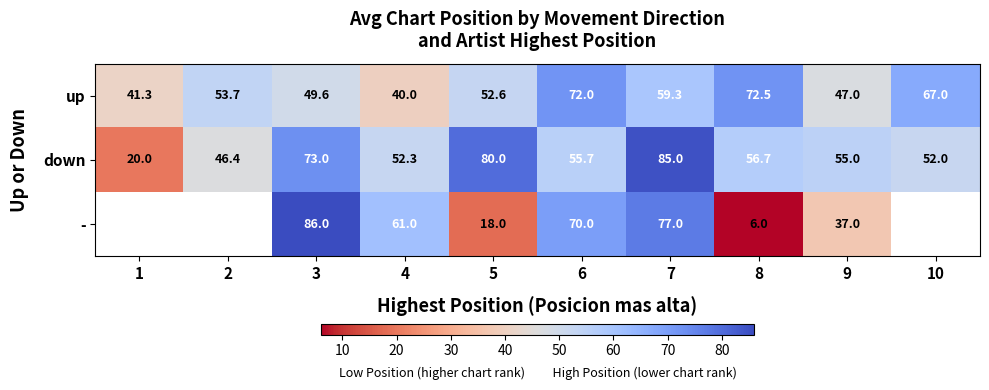

What is the average value of the down series?

57.6